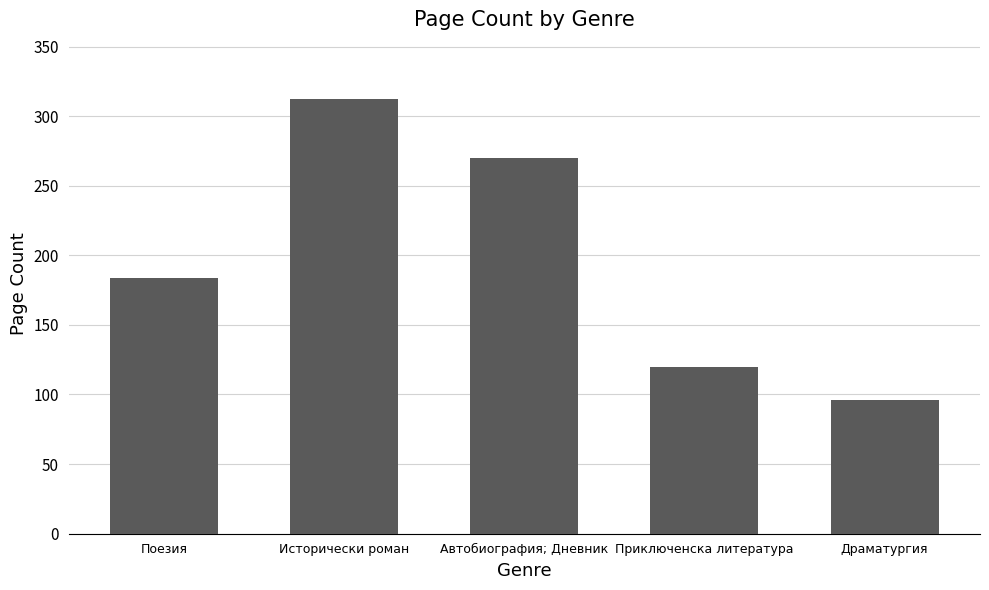

What is the approximate value at Автобиография; Дневник?

270